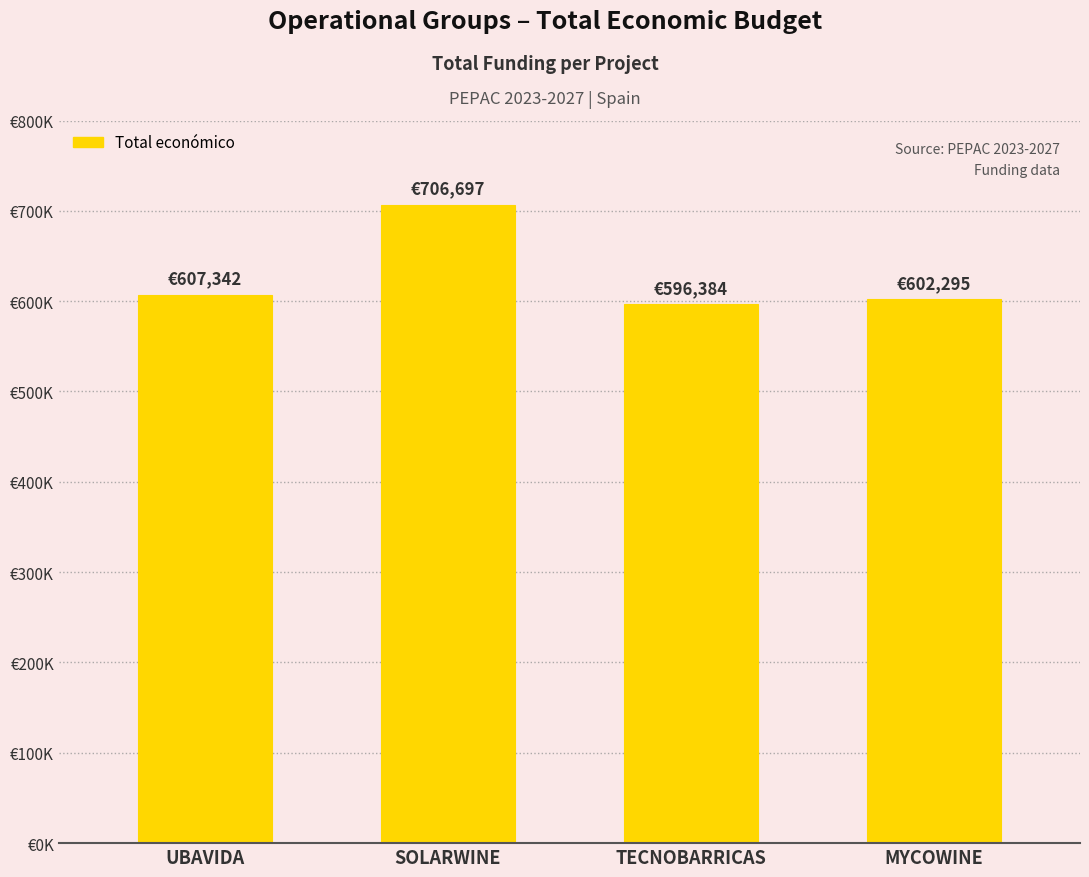

Reading left to right, extract all data points from this chart.

UBAVIDA=607342.0	SOLARWINE=706697.0	TECNOBARRICAS=596384.0	MYCOWINE=602295.4